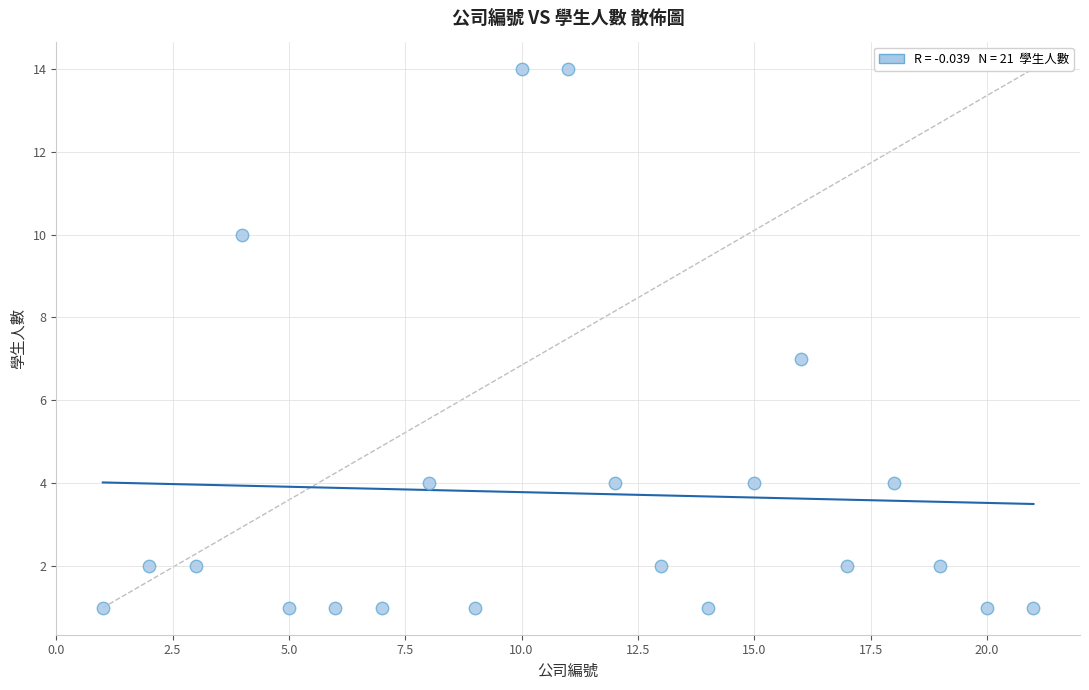

What is the range of X values (max minus min)?

20